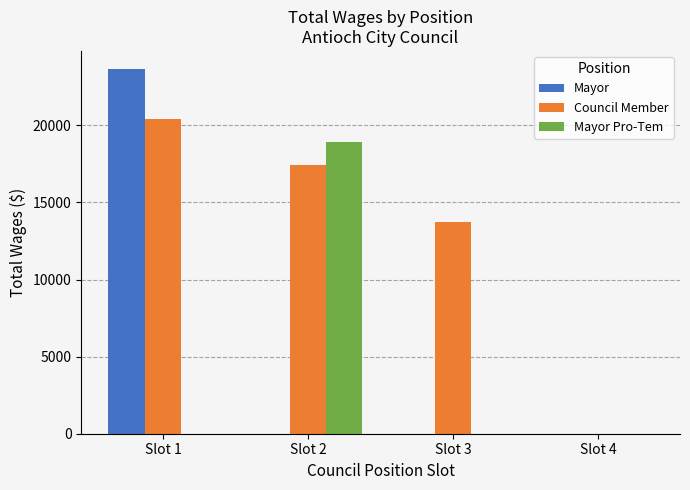

What is the sum of all Mayor values?

23647